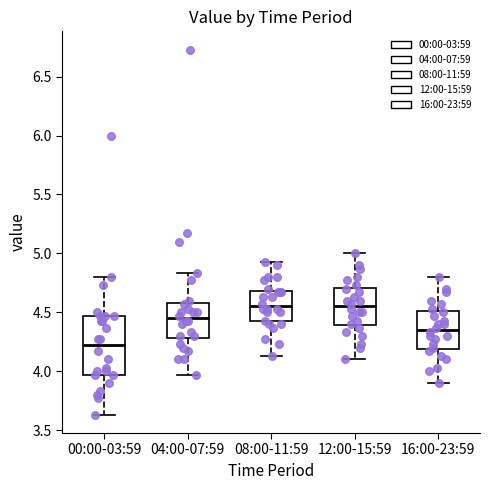

Comparing the boxes themselves (not the whiskers), which one is the tallest?

00:00-03:59